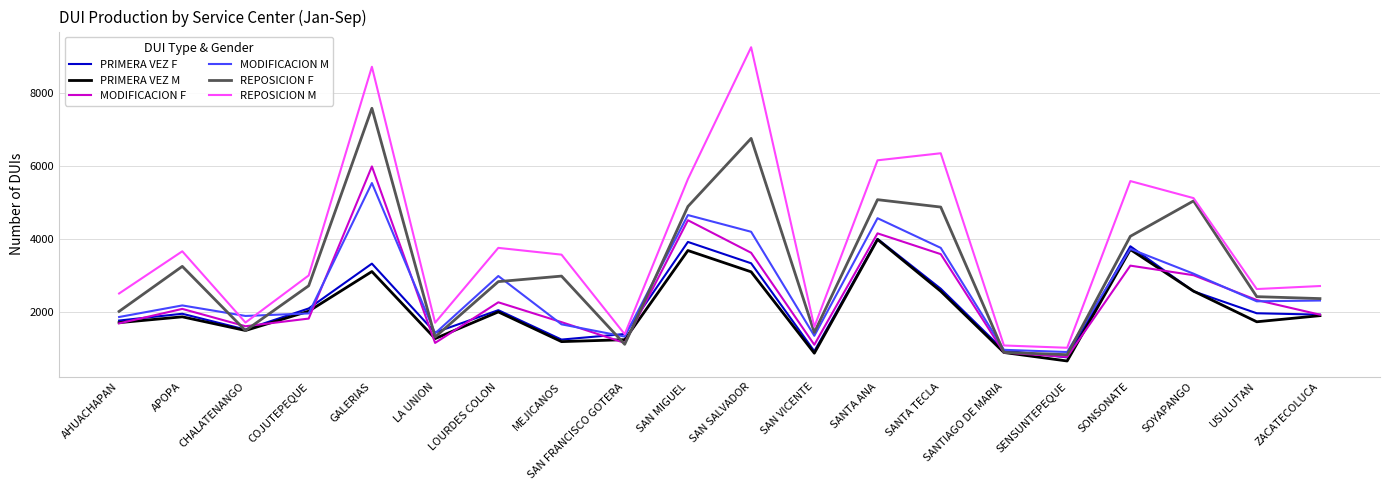

At which label does MODIFICACION F reach its peak?

GALERIAS